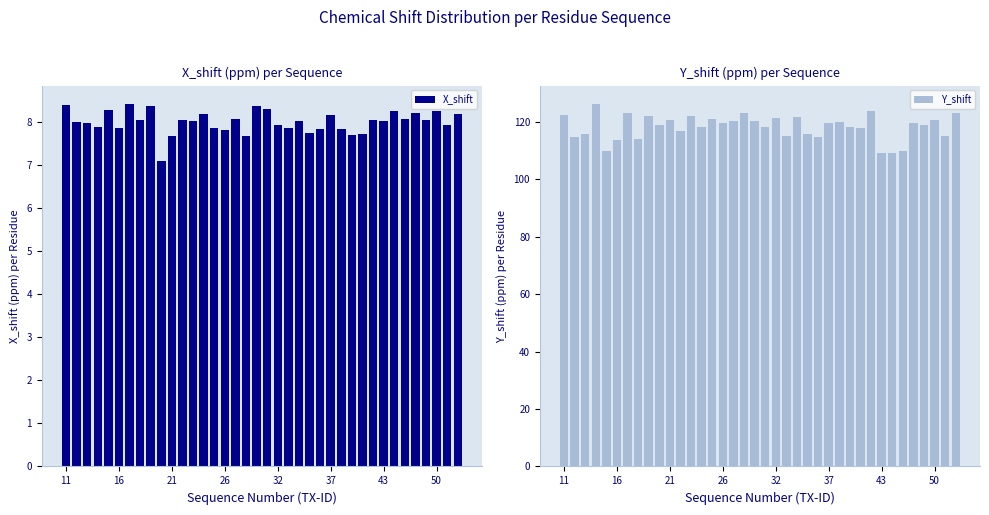

How many data points in X_shift are above 8?

21